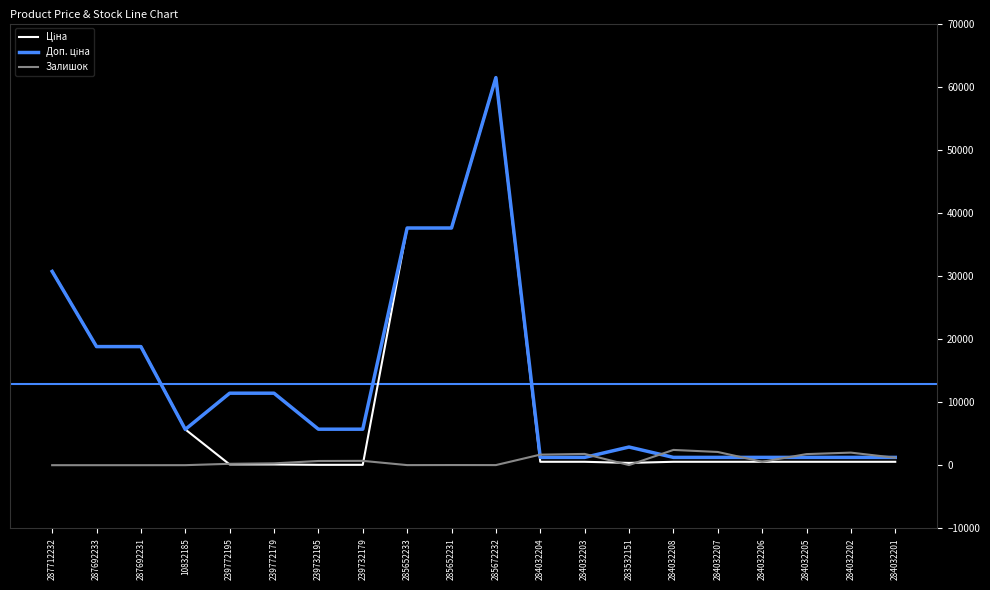

At which category is the sum across all series the highest?

285672232